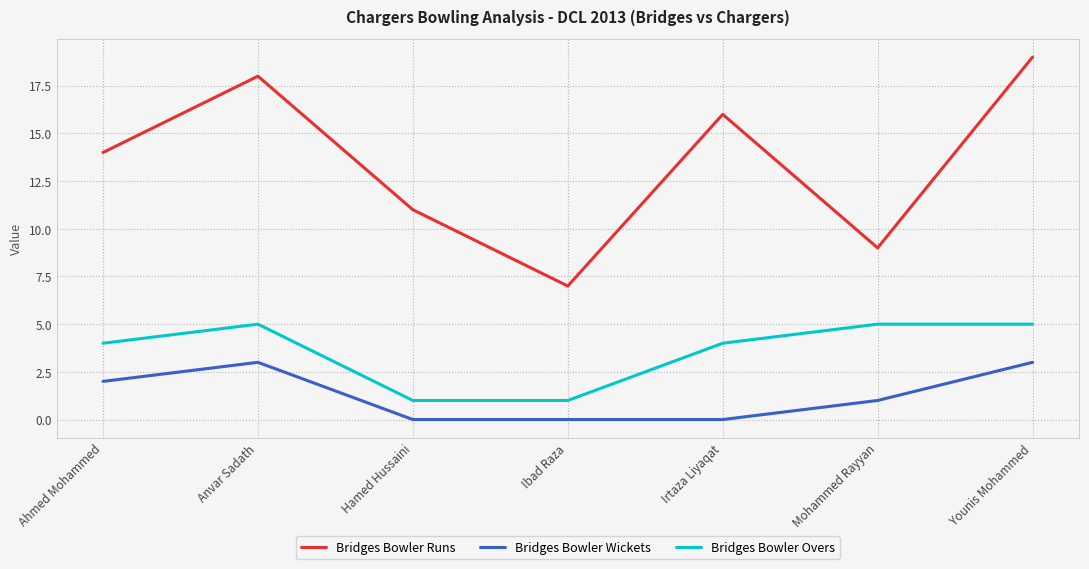

At Mohammed Rayyan, list the series in order from smallest to largest.

Bridges Bowler Wickets, Bridges Bowler Overs, Bridges Bowler Runs